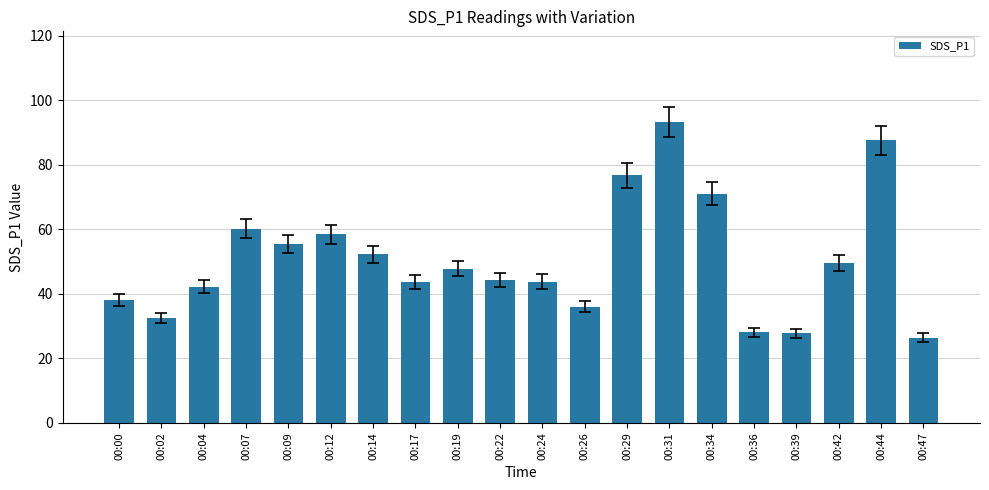

Which label corresponds to the largest value in the chart?

00:31